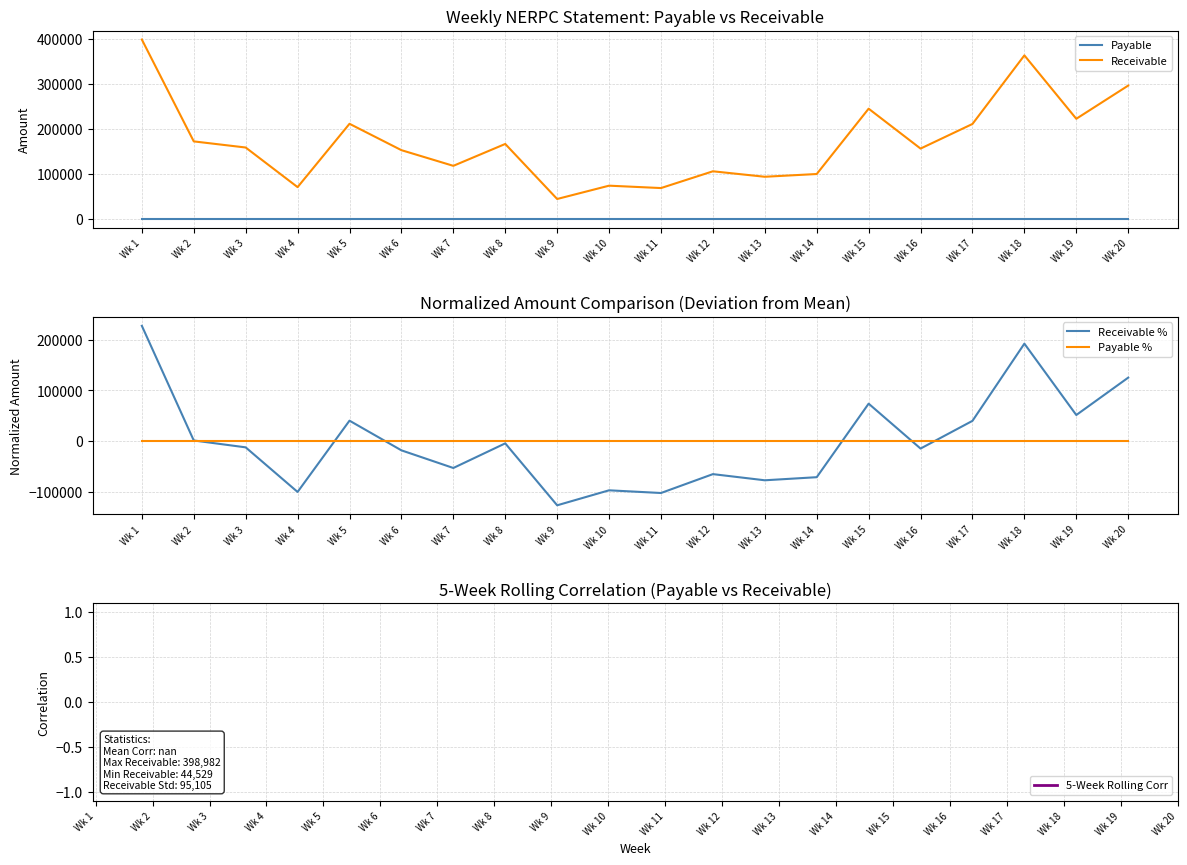

List the series in order of their peak value, lowest first.

Payable, Payable %, Receivable %, Receivable, 5-Week Rolling Corr